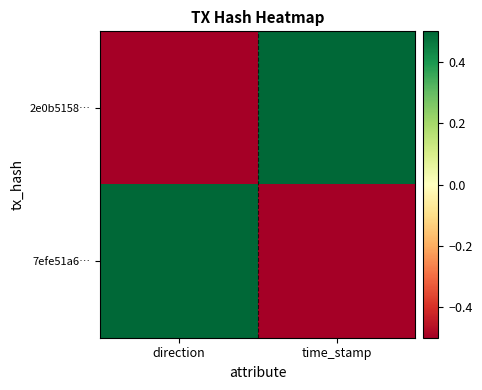

Which has a higher value, direction or time_stamp?

time_stamp